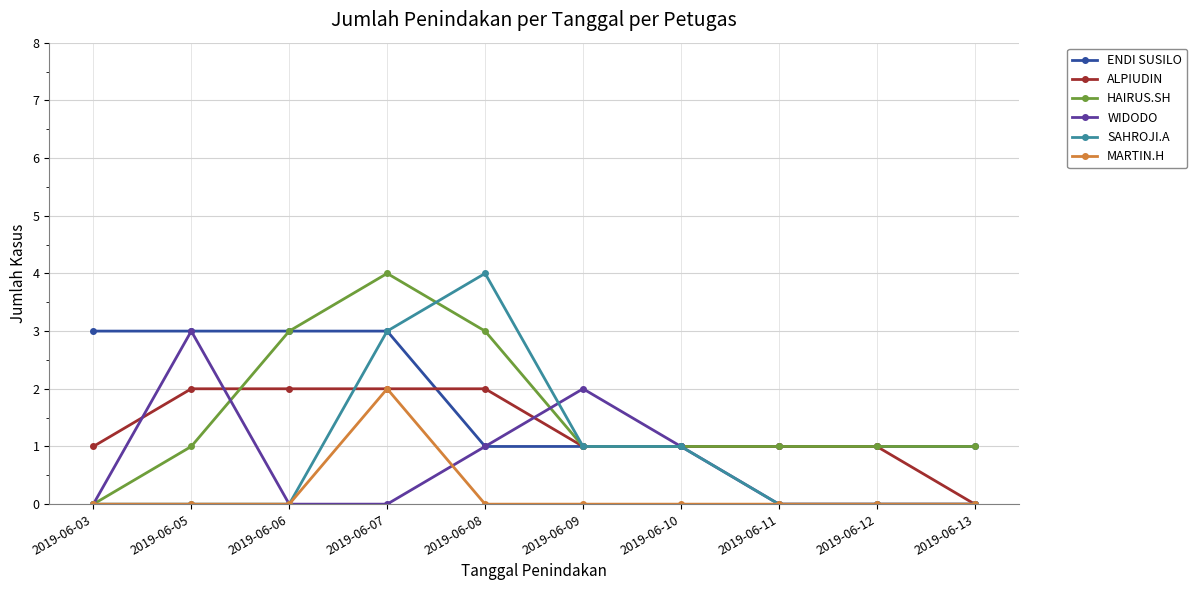

At which category is the sum across all series the highest?

2019-06-07